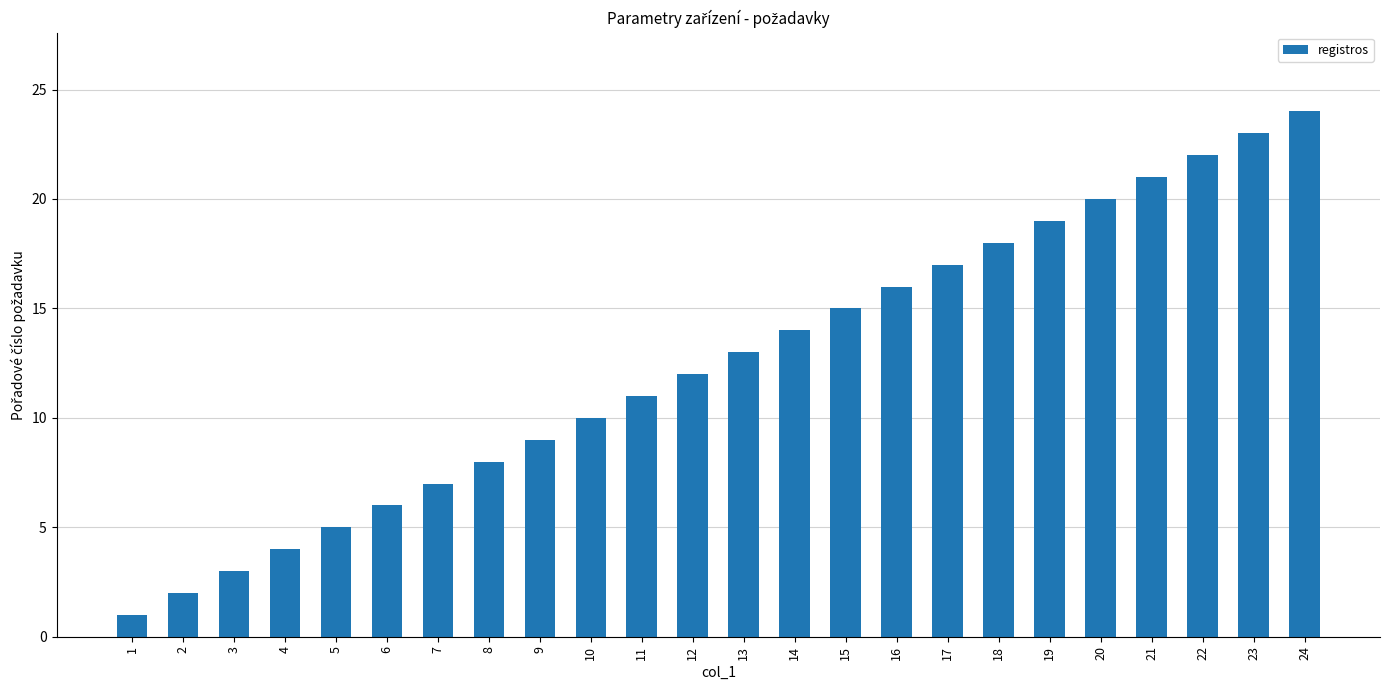

What is the sum of the values at 7 and 18?

25